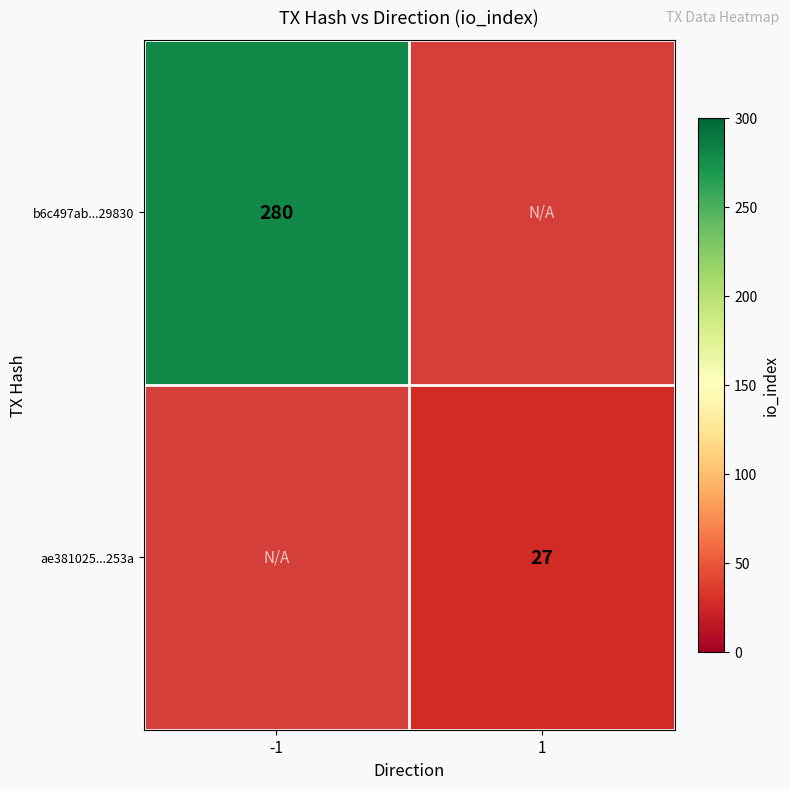

What is the greatest value displayed?

280.0